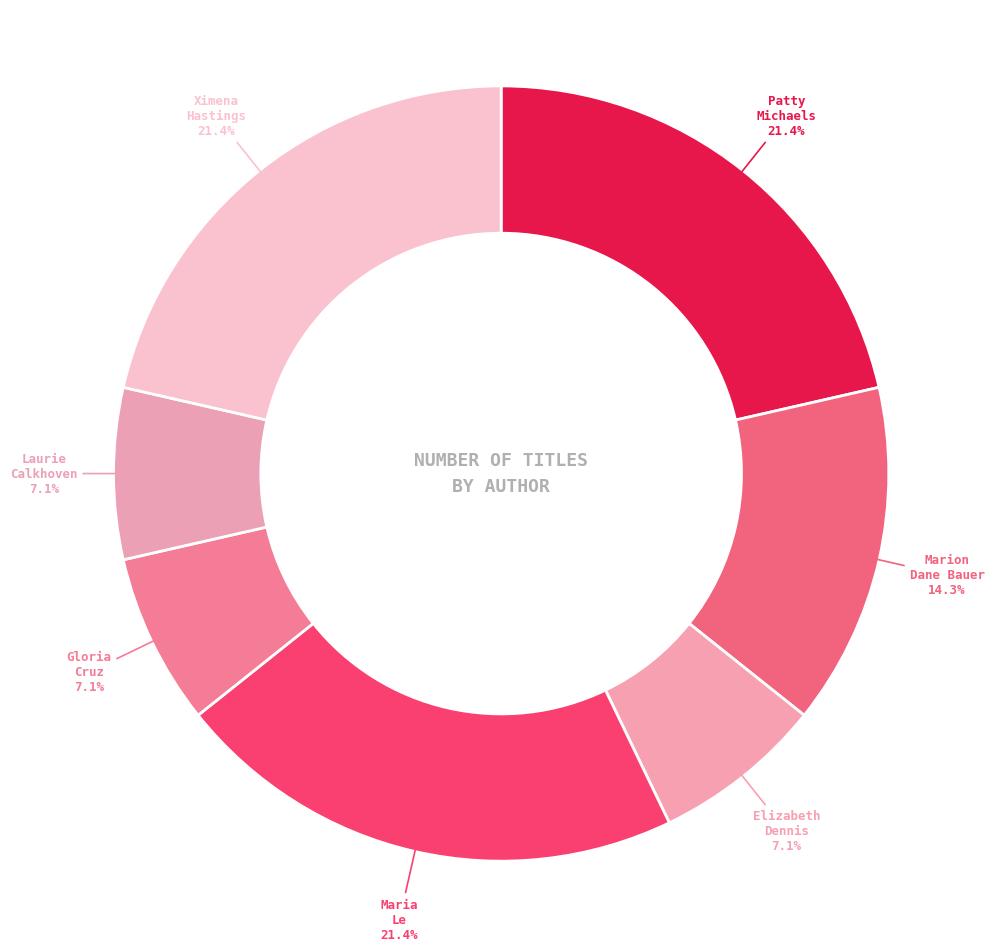

To the nearest percent, what is the average slice percentage?

14%